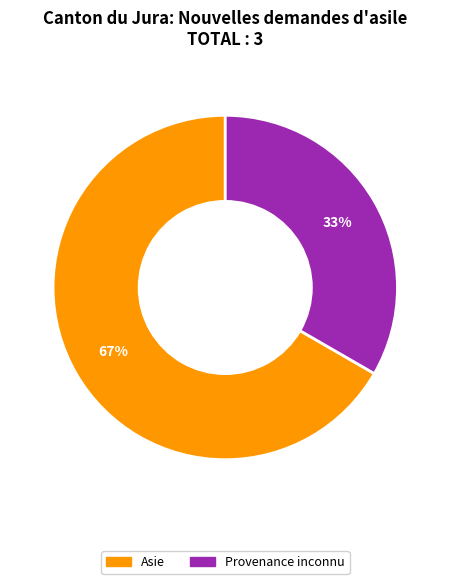

Count the number of slices in the pie.

2